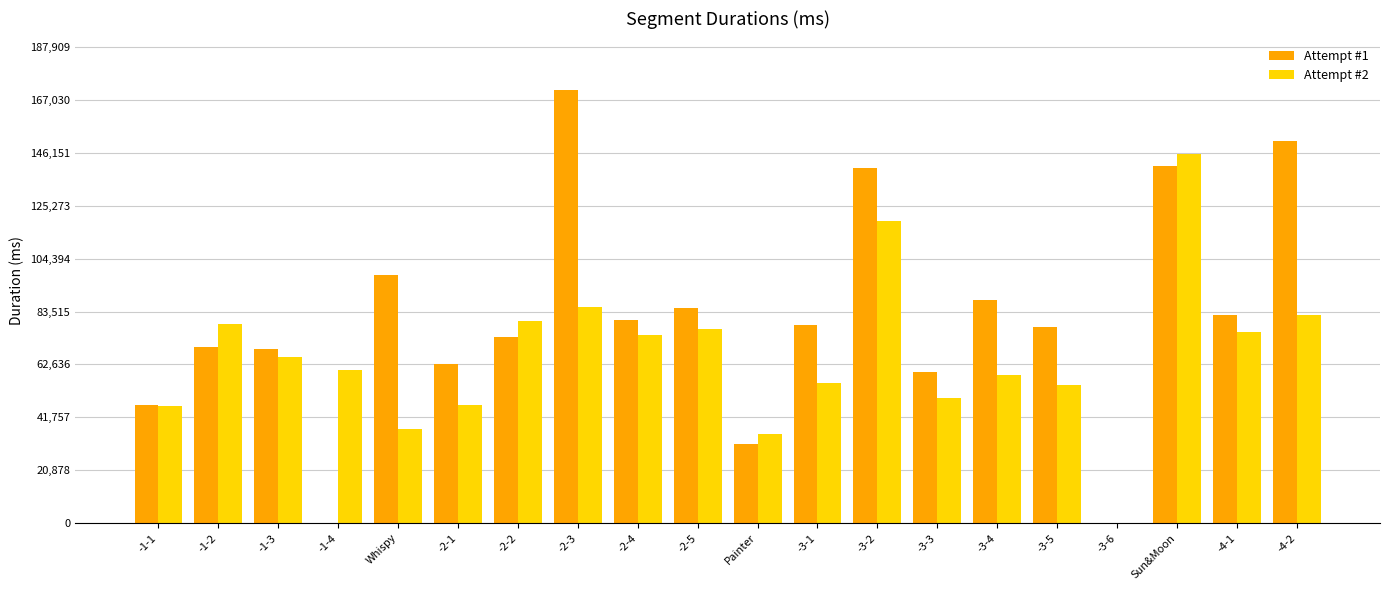

How many distinct data groups are displayed?

2